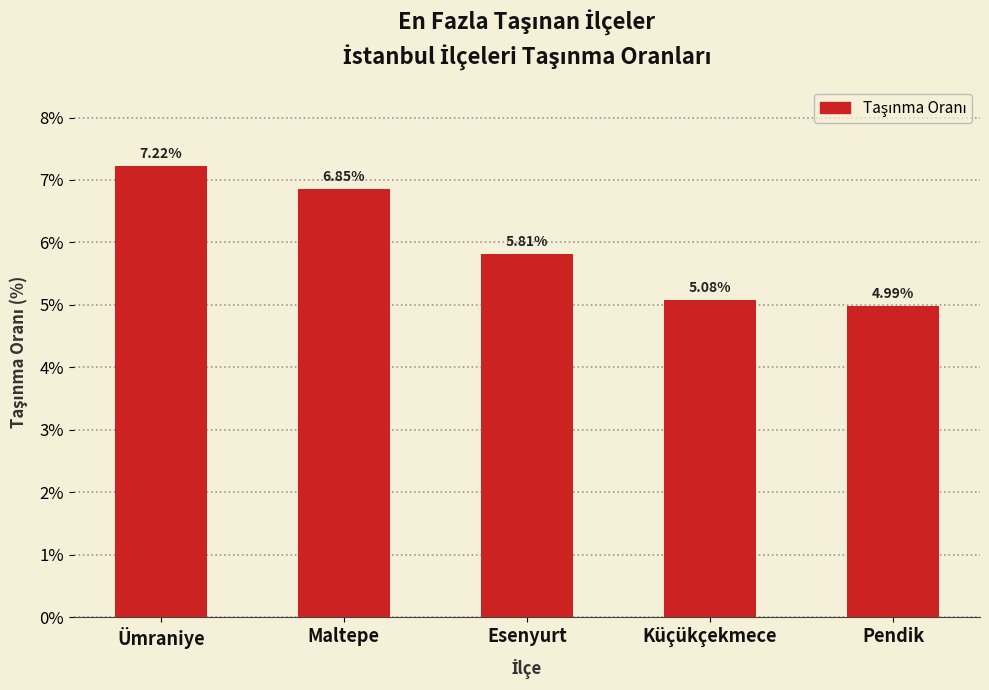

Approximately how many times larger is the value at Esenyurt compared to Maltepe?

0.8